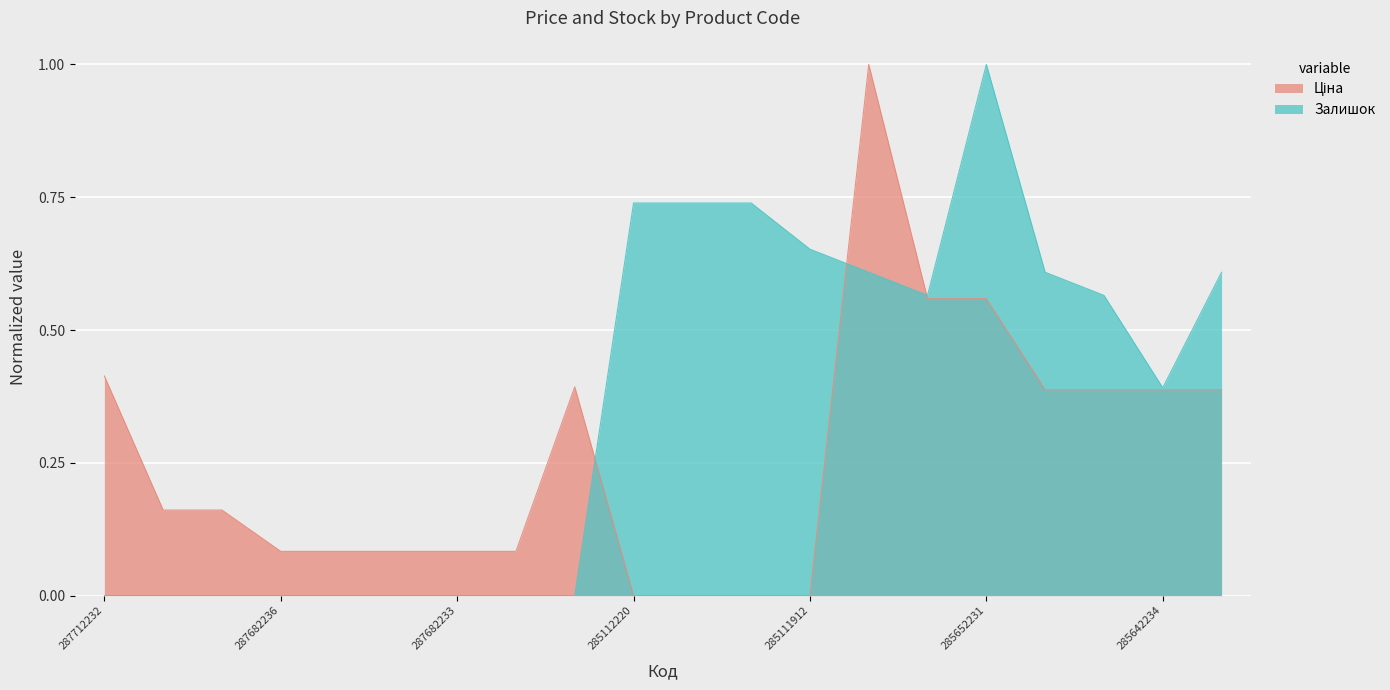

How many lines are shown in the chart?

2